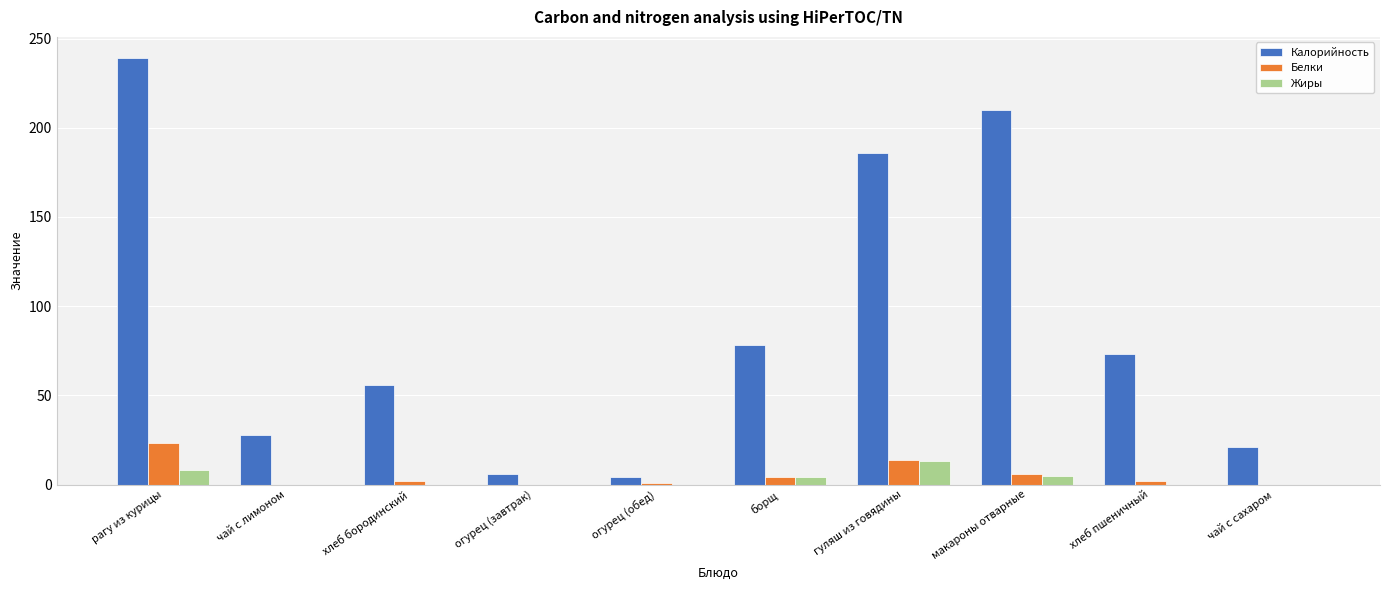

True or false: Белки has a value of 23 at рагу из курицы.

True